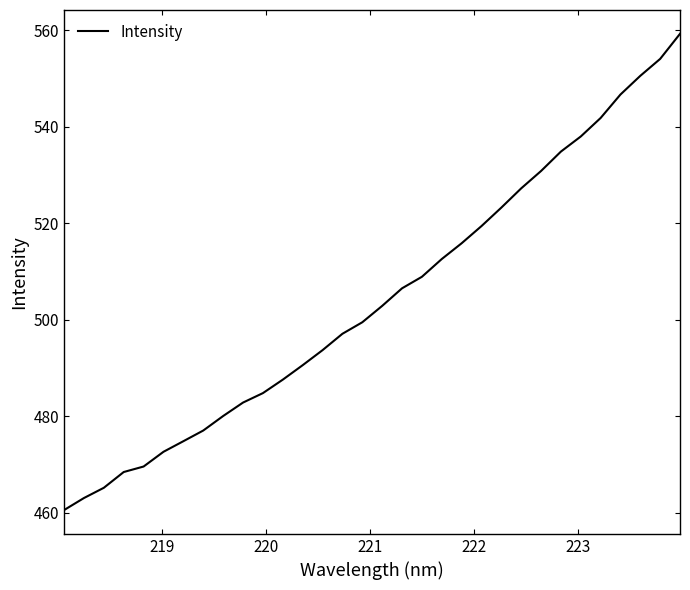

What is the minimum value shown in the chart?

460.5